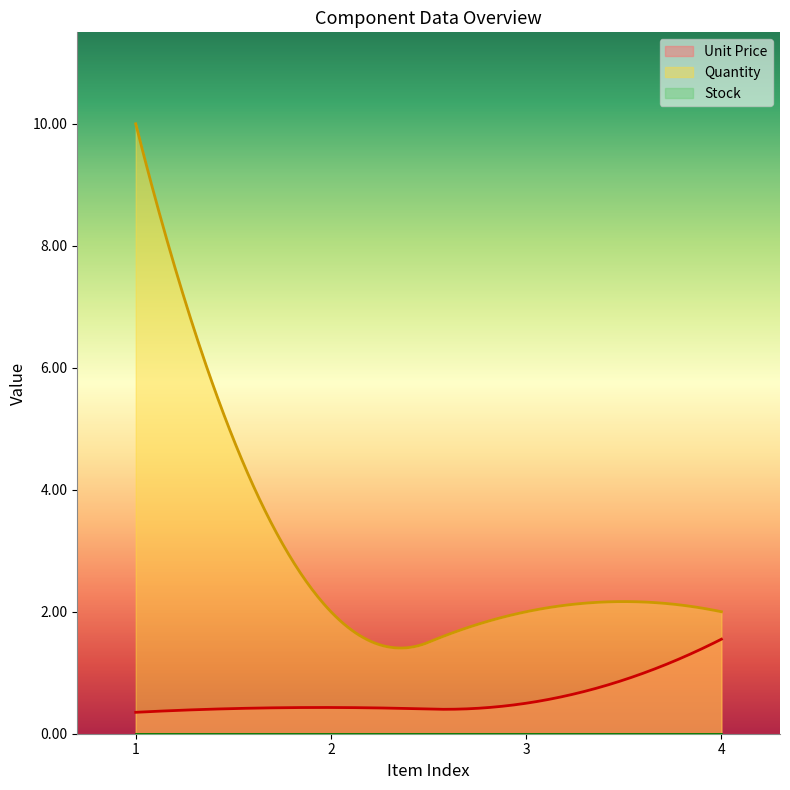

What is the approximate value of Quantity at 2?

2.0